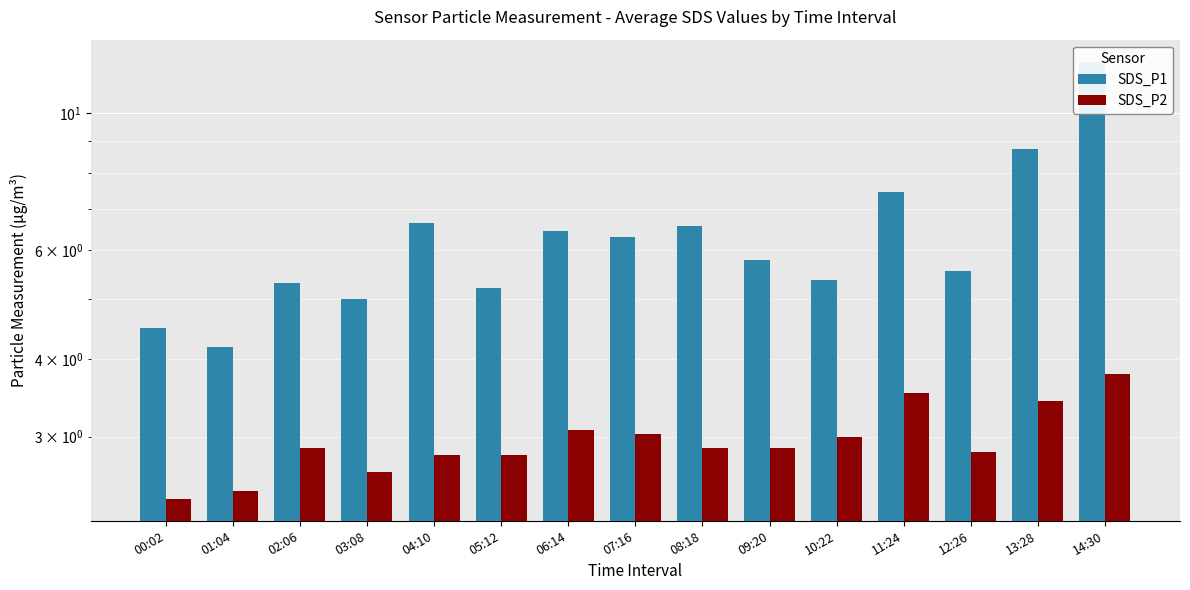

Between 01:04 and 08:18, which series saw the biggest shift?

SDS_P1